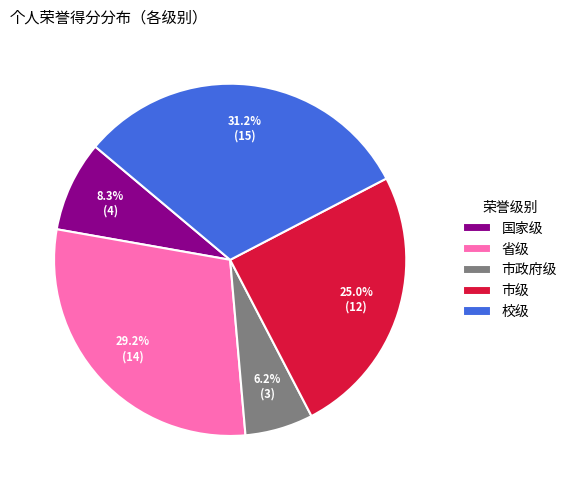

Which slice is the smallest?

市政府级